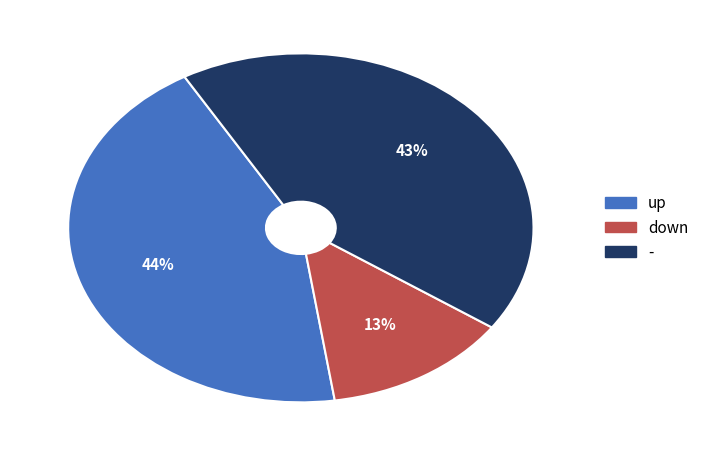

Is - the majority of the pie?

No